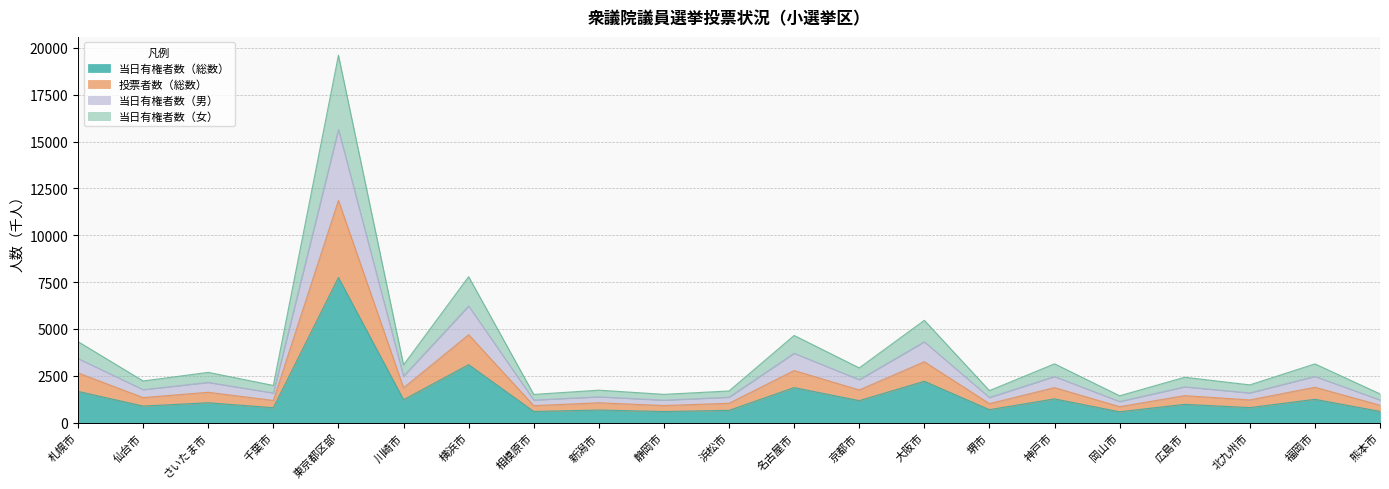

At how many categories does at least one series exceed 16024?

1